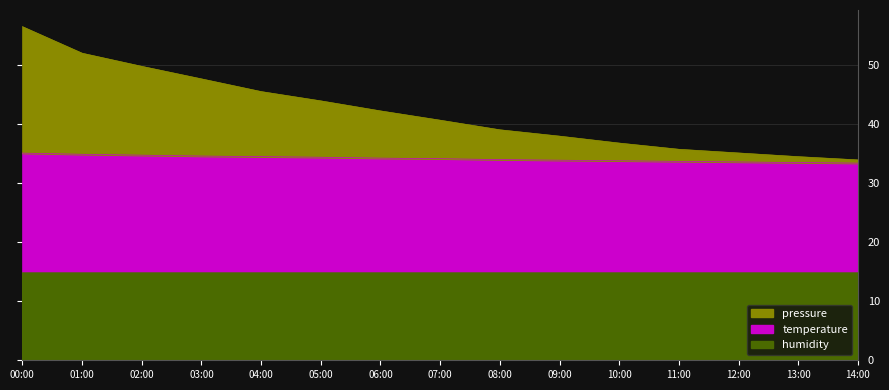

True or false: pressure and temperature intersect in this chart.

False